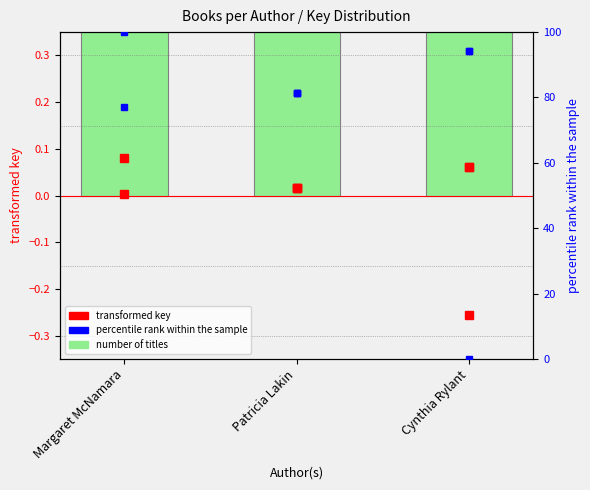

Reading right to left, transcribe all the data shown in this chart.

Cynthia Rylant=3	Patricia Lakin=3	Margaret McNamara=2